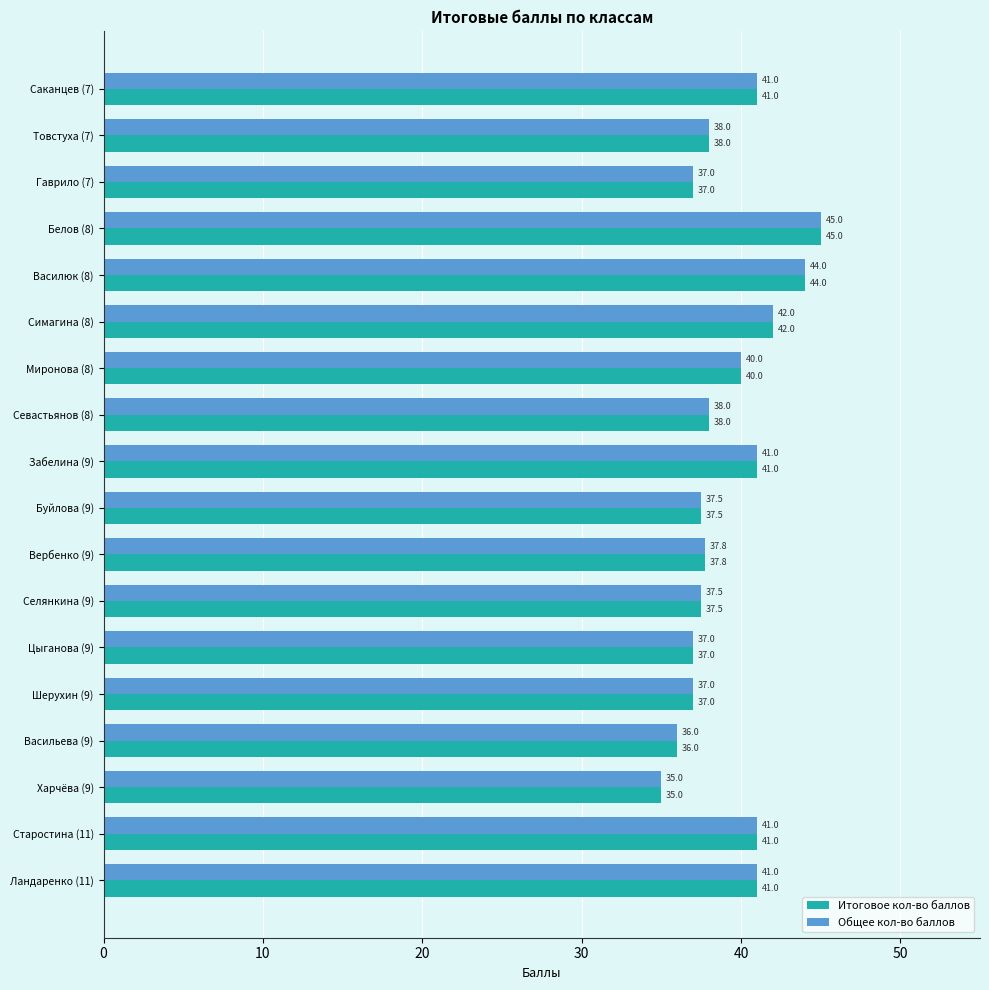

The Общее кол-во баллов series shows 37.8 at Вербенко (9). True or false?

True